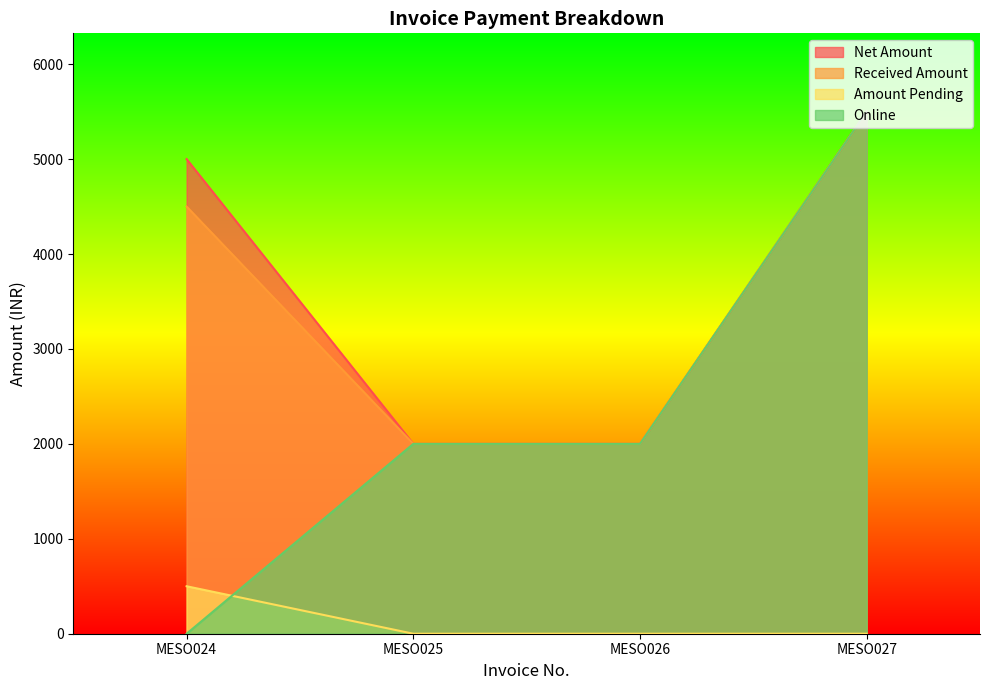

True or false: Amount Pending and Received Amount cross at least once.

False